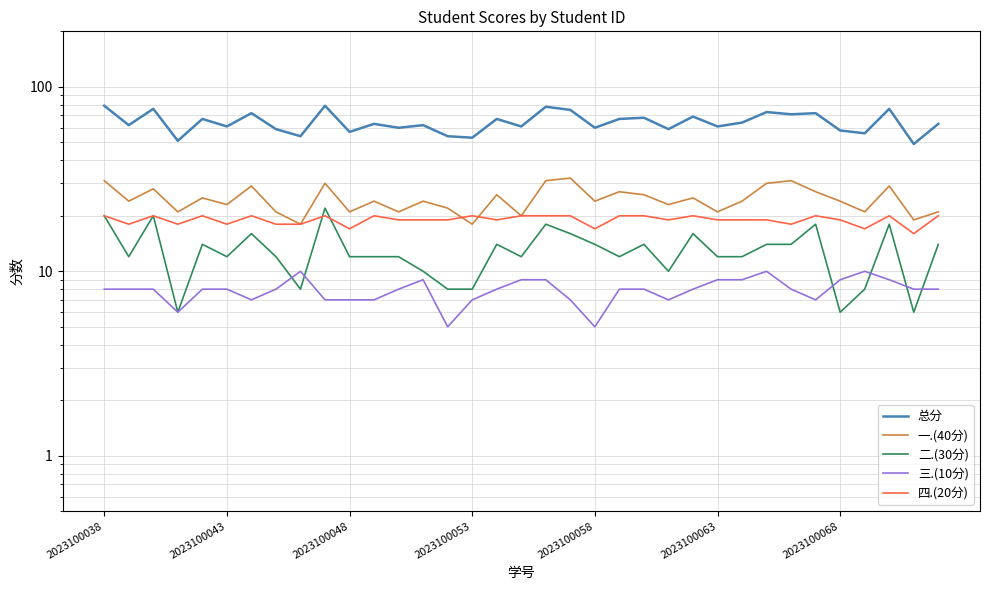

What is the approximate value of 二.(30分) at 2023100048, to the nearest 10?

10